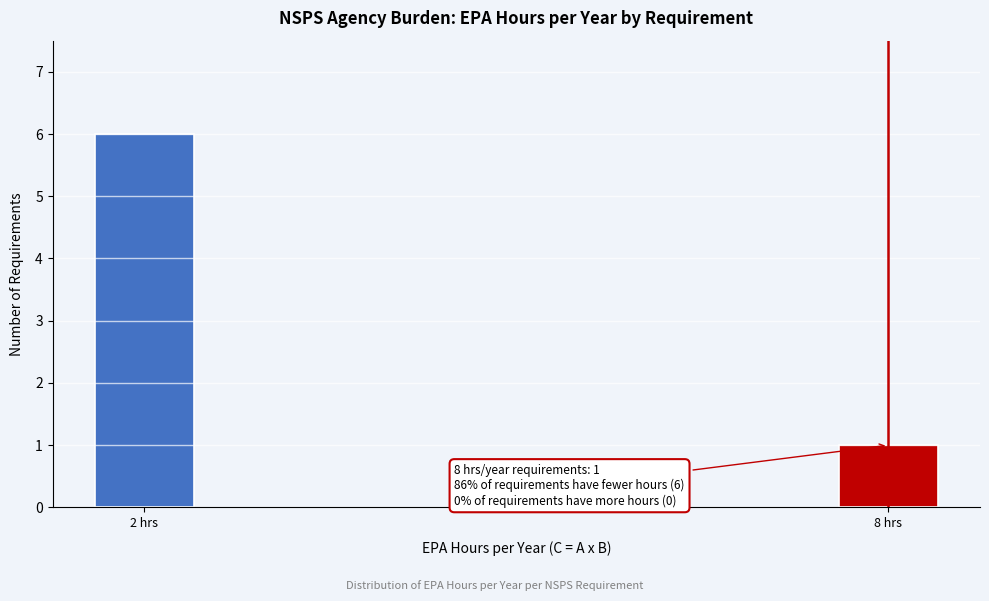

Reading left to right, transcribe all the data shown in this chart.

6	1